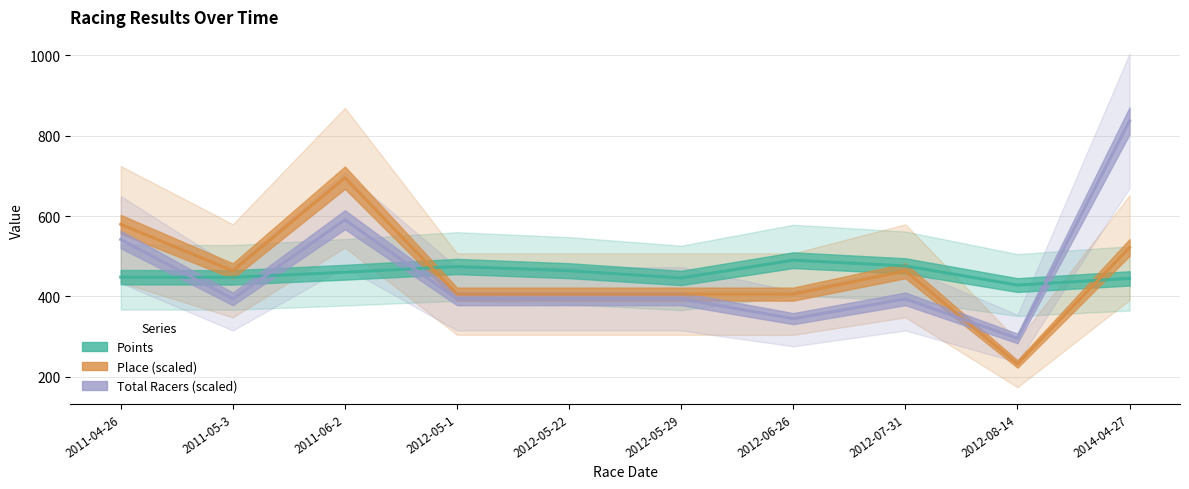

Where do Points and Place (scaled) first cross each other?

2011-06-2 and 2012-05-1